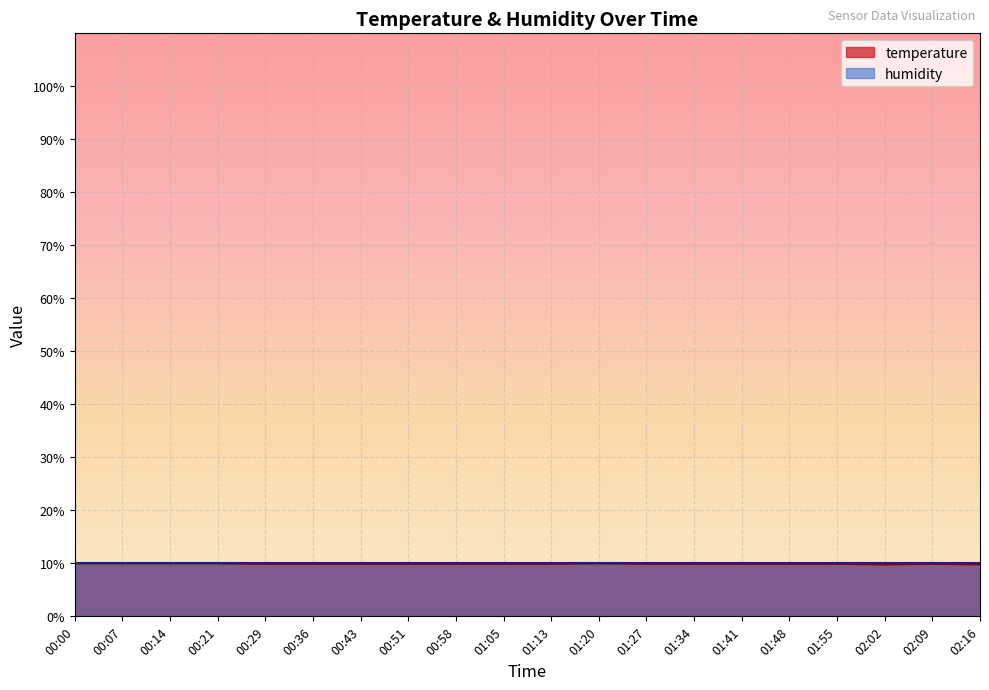

Does the chart display data point markers on the line(s)?

No